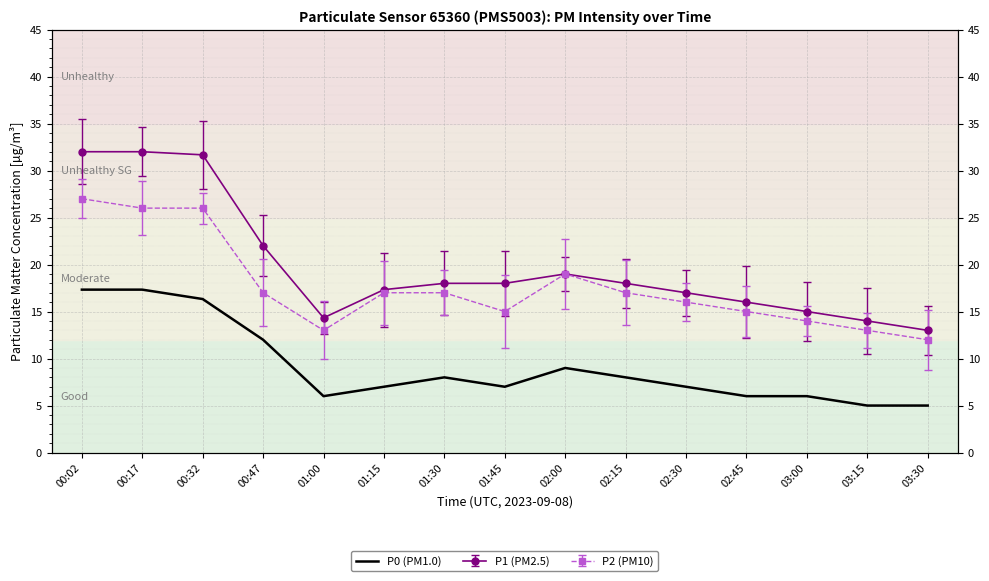

What is the label of the 4th point from the right?

02:45